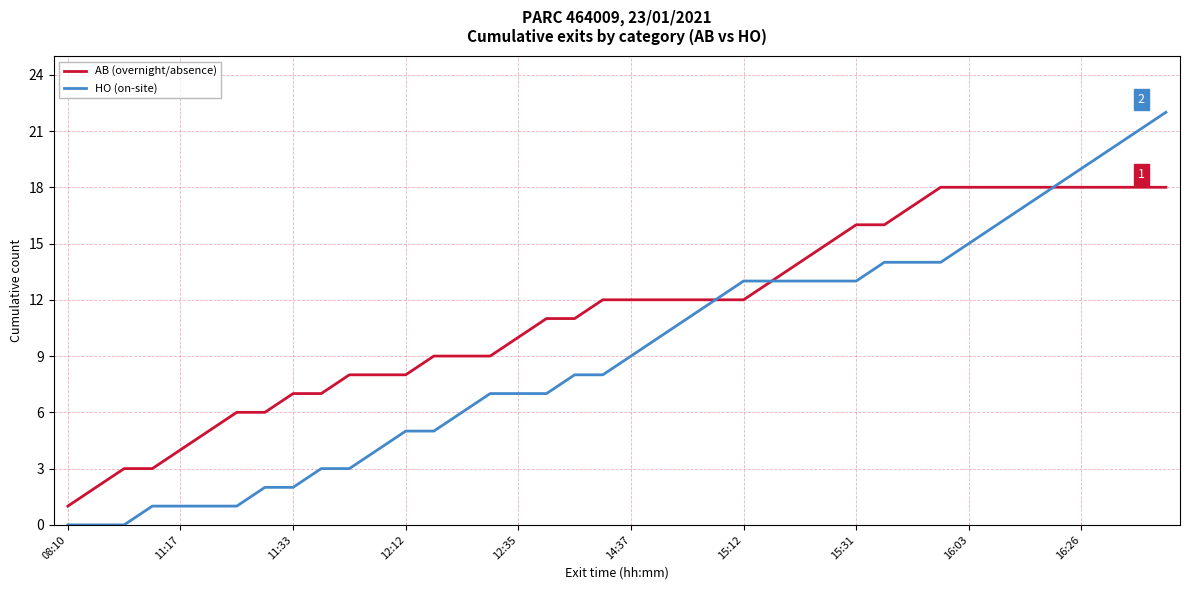

What is the maximum value for AB (overnight/absence)?

18